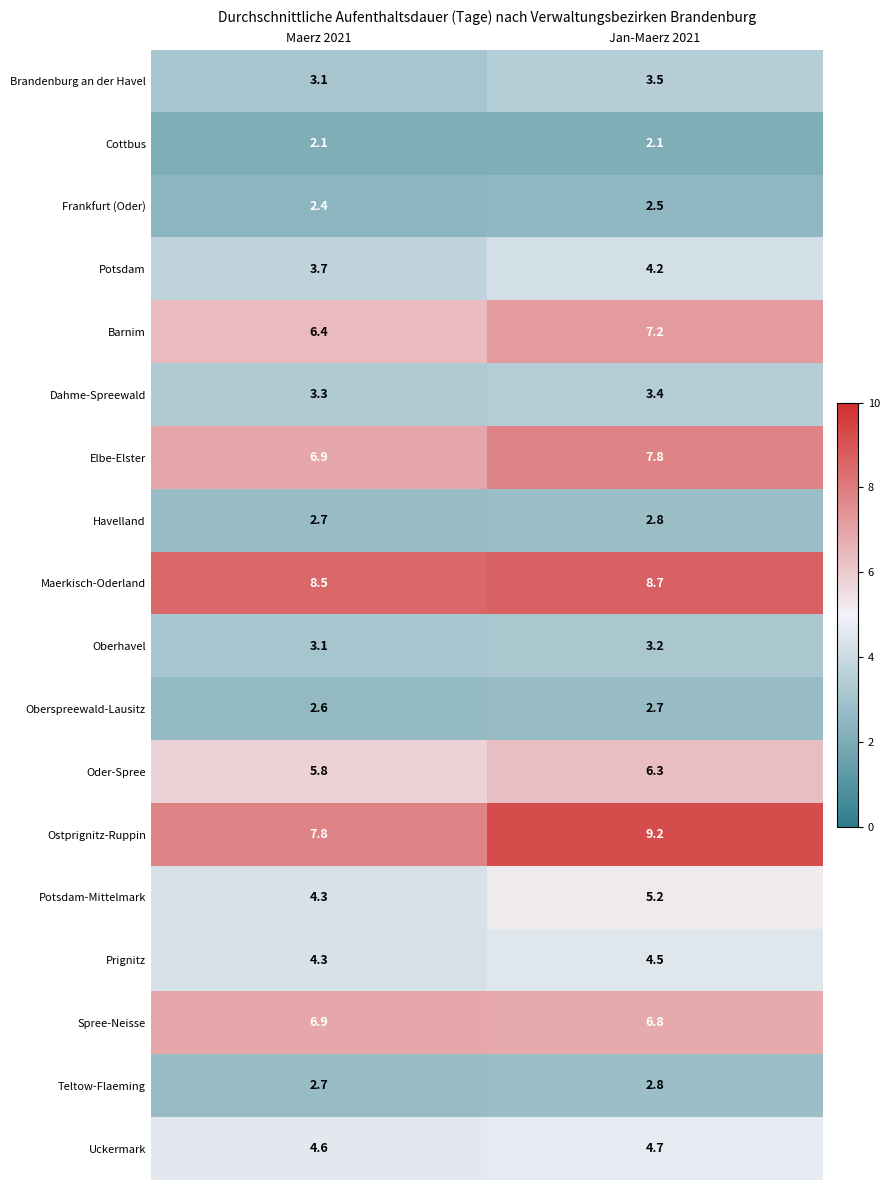

Rank the categories by Elbe-Elster value from highest to lowest.

Jan-Maerz 2021, Maerz 2021